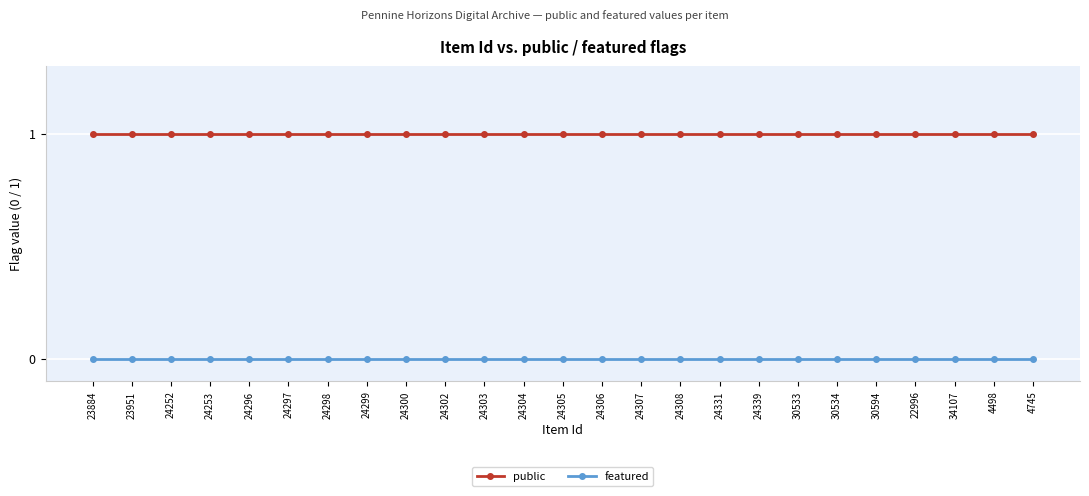

True or false: public and featured intersect in this chart.

False